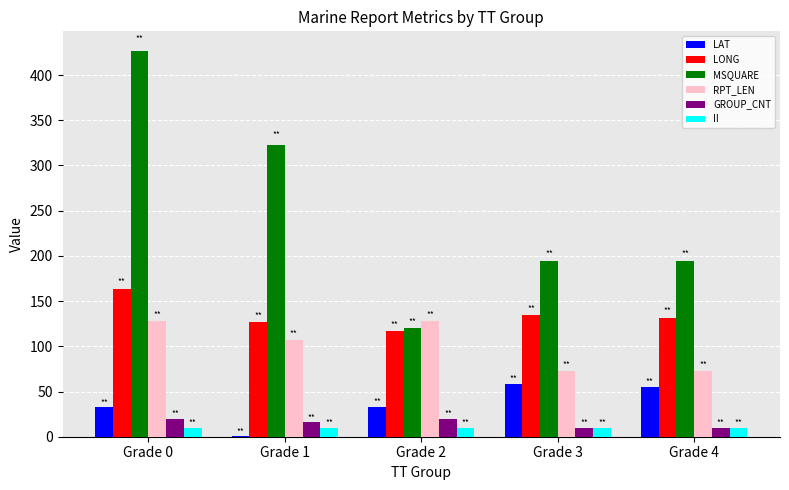

What is the sum of all RPT_LEN values?

509.0